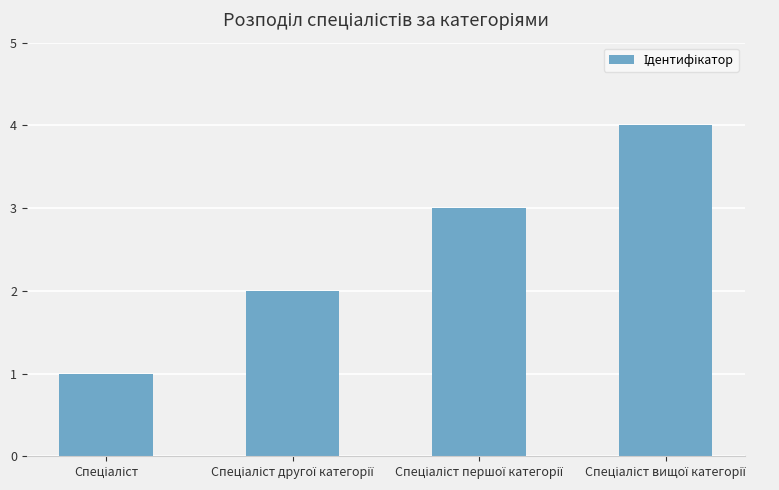

What is the difference between the maximum and minimum values?

3